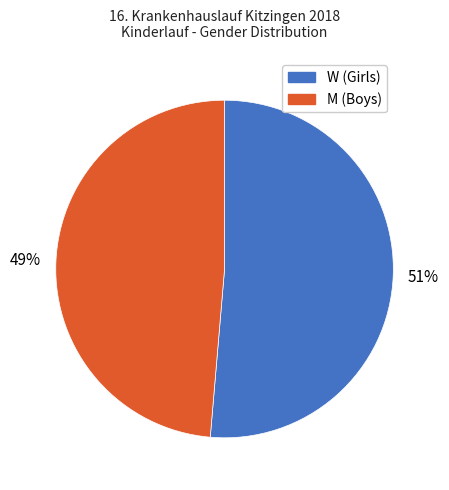

The W slice represents 38% of the pie. True or false?

False